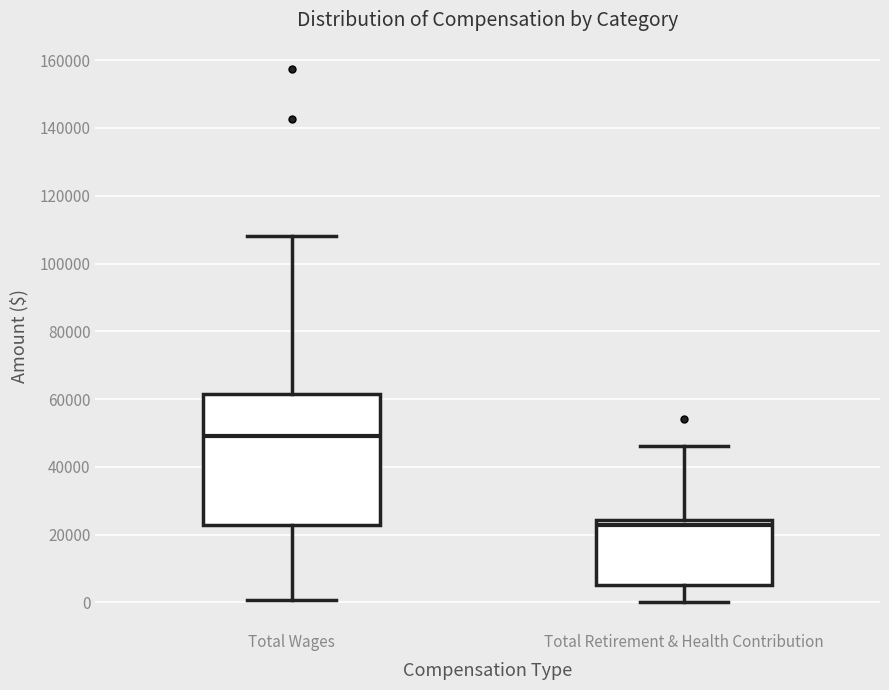

Which box has the highest median line?

Total Wages